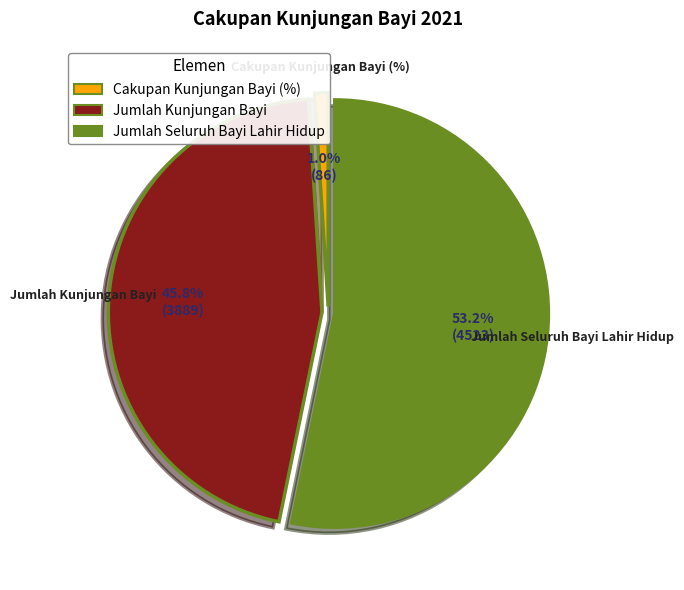

How many slices are in this pie chart?

3